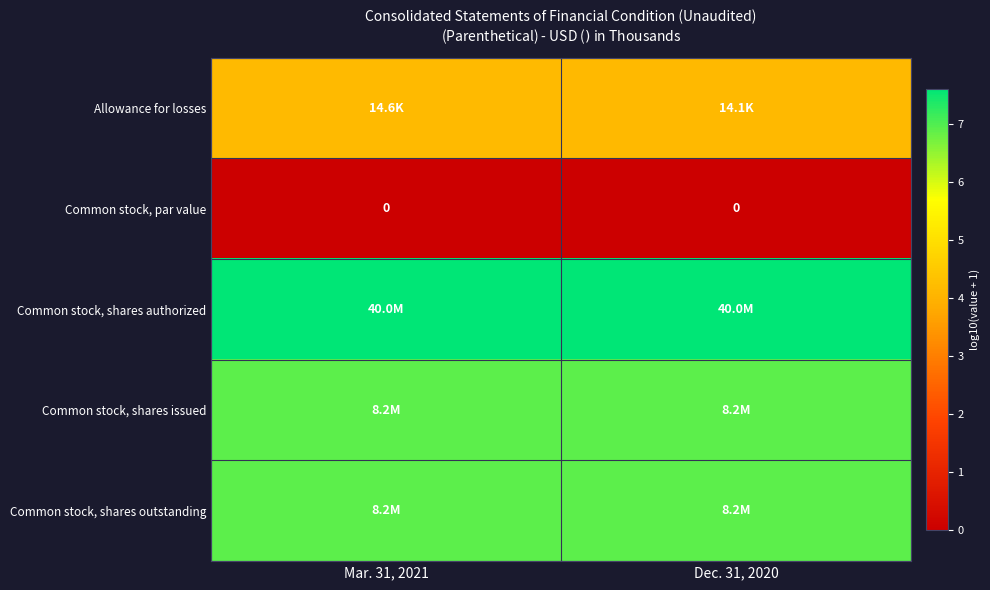

Which series has the largest total across all categories?

row_2